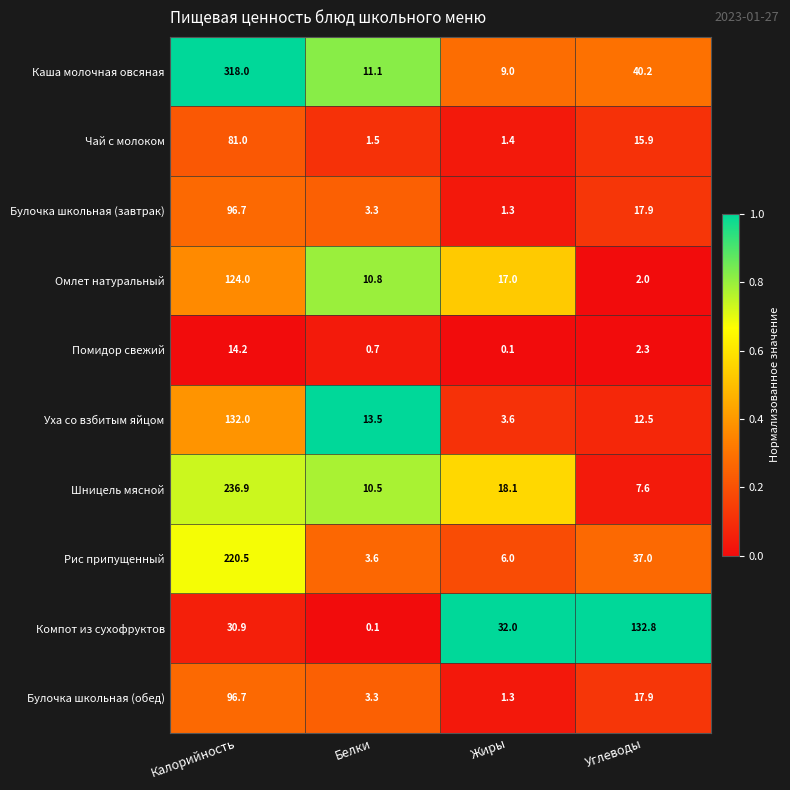

Which series has the largest range (max minus min)?

Каша молочная овсяная